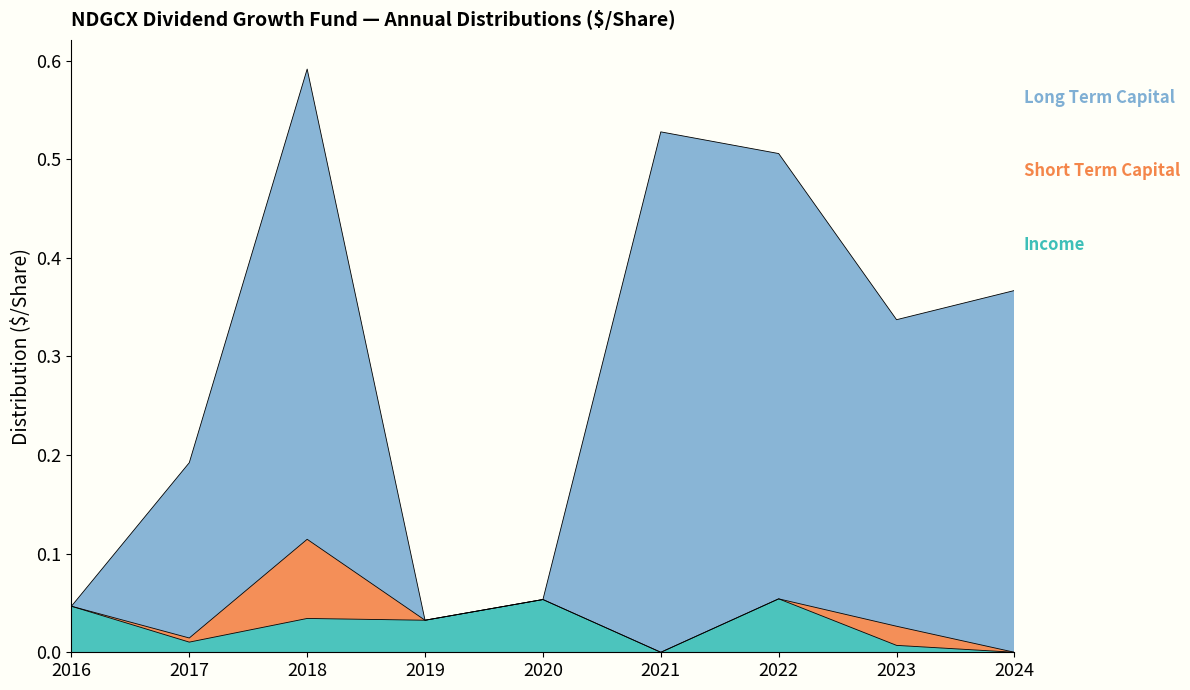

At which category is the sum across all series the highest?

2018